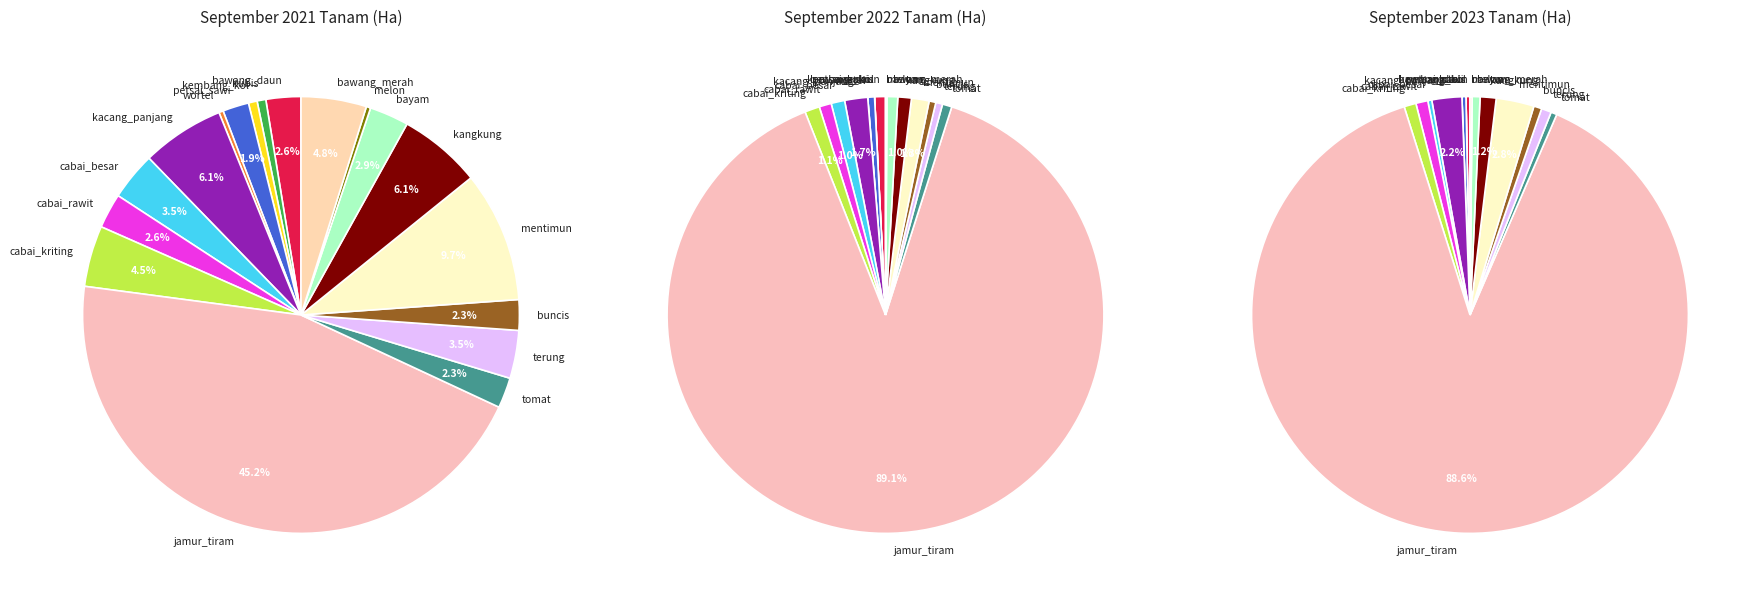

To the nearest percent, what is the combined percentage of cabai_kriting and buncis?

7%